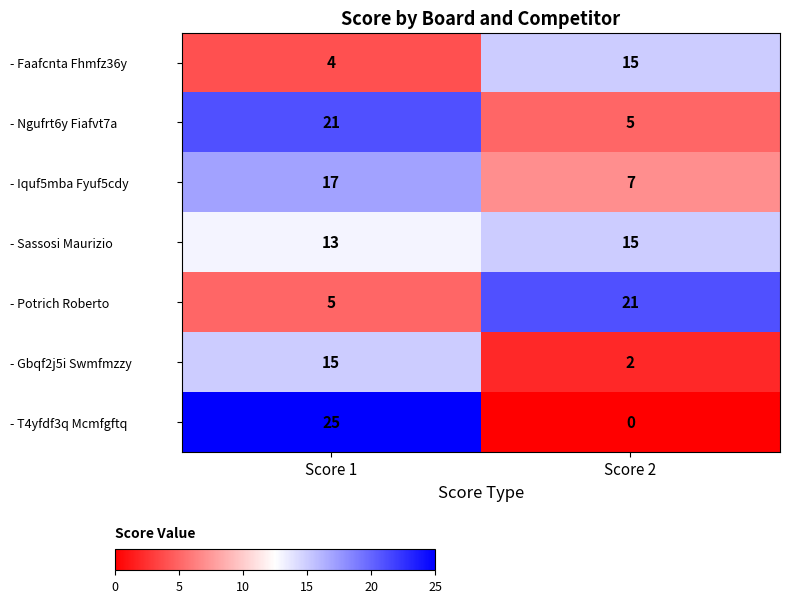

Reading left to right, transcribe all the data shown in this chart.

- Faafcnta Fhmfz36y: 4	15
- Ngufrt6y Fiafvt7a: 21	5
- Iquf5mba Fyuf5cdy: 17	7
- Sassosi Maurizio: 13	15
- Potrich Roberto: 5	21
- Gbqf2j5i Swmfmzzy: 15	2
- T4yfdf3q Mcmfgftq: 25	0